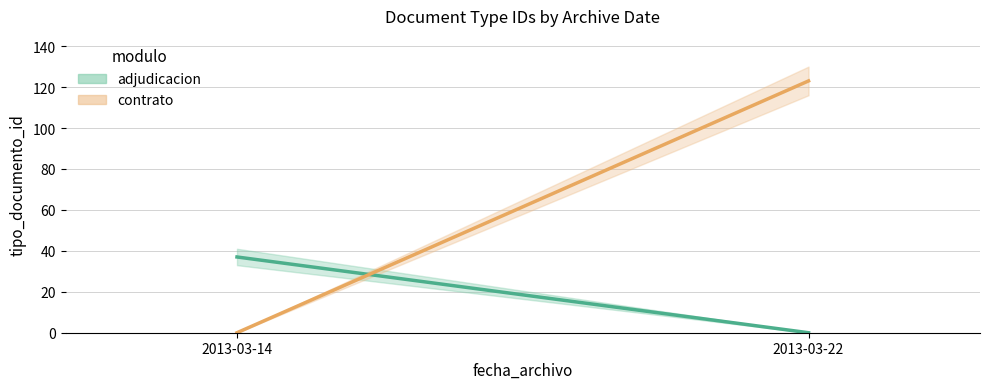

Between 2013-03-14 and 2013-03-22, which is larger?

2013-03-14